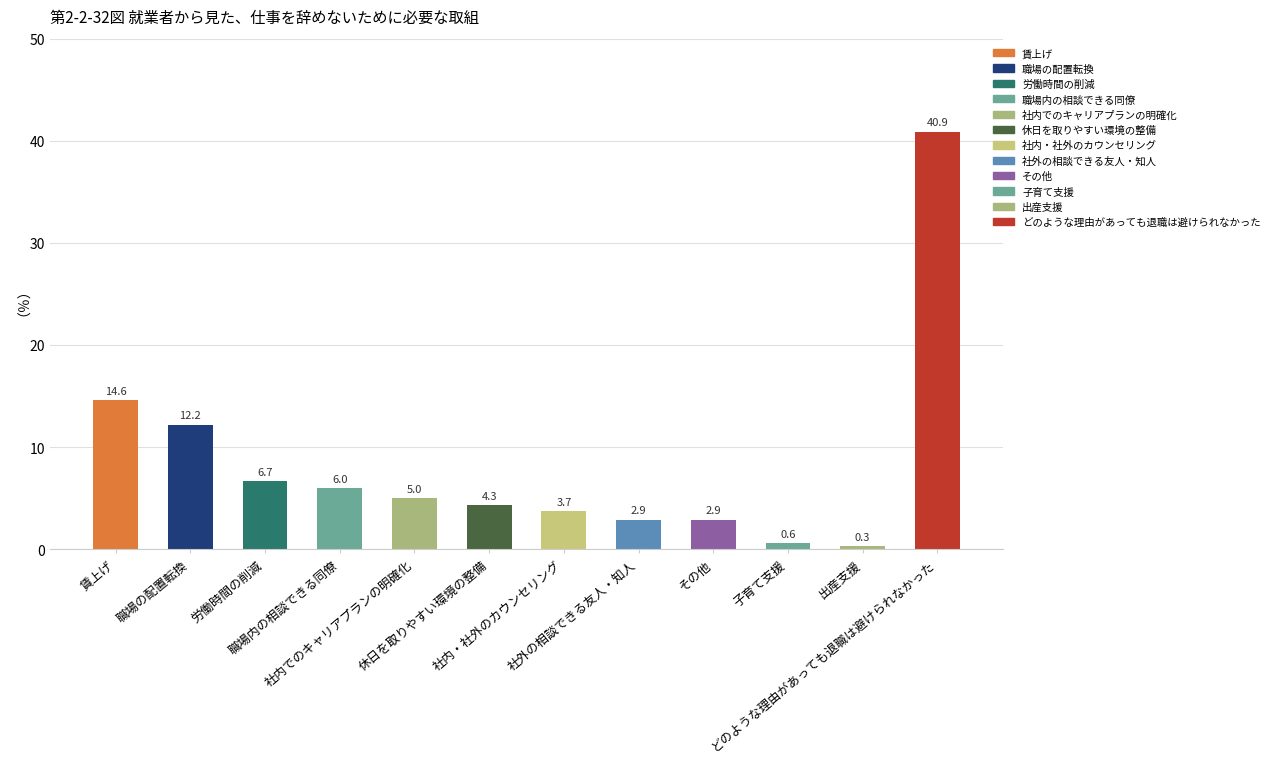

What is the label of the 7th bar from the left?

社内・社外のカウンセリング